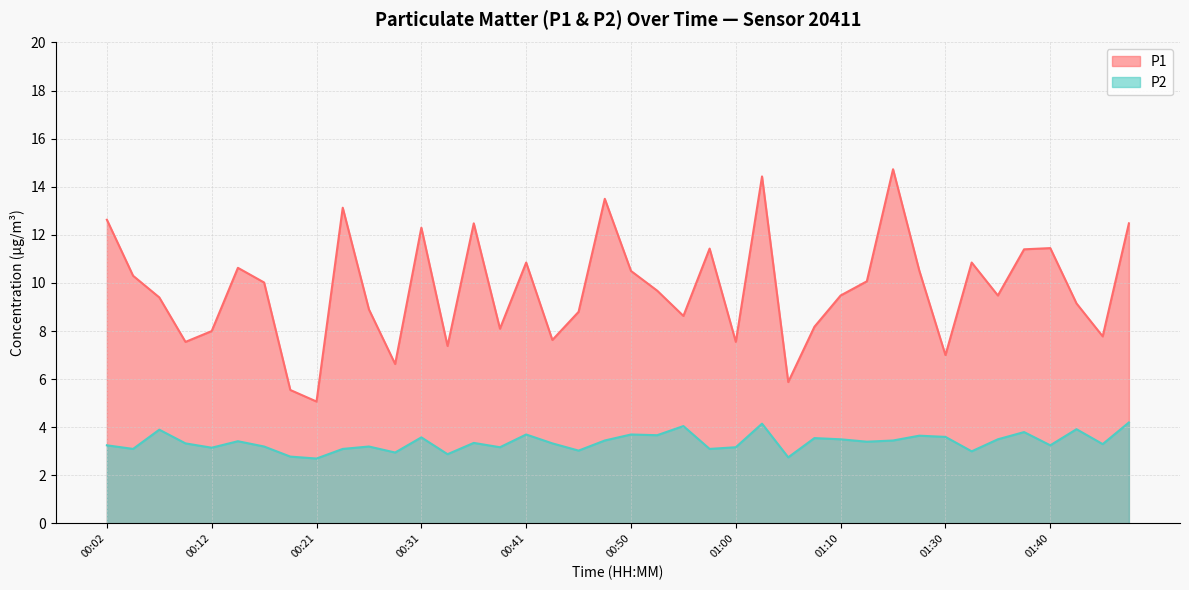

The value of P2 at 01:45 is 3.3. True or false?

True